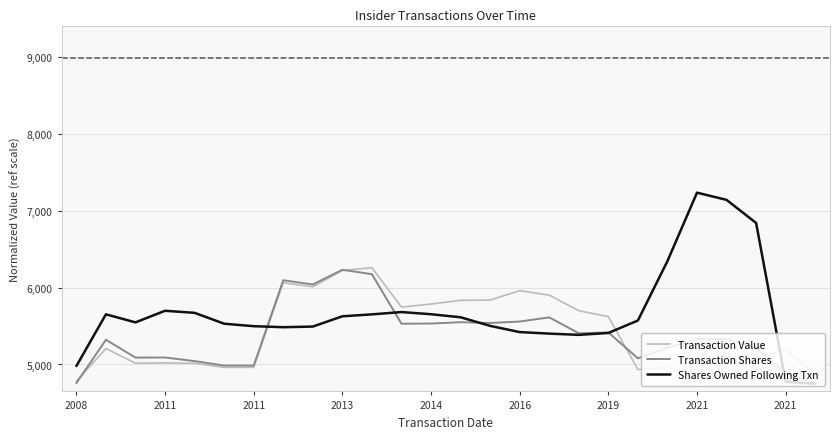

Which series has the largest range (max minus min)?

Shares Owned Following Txn